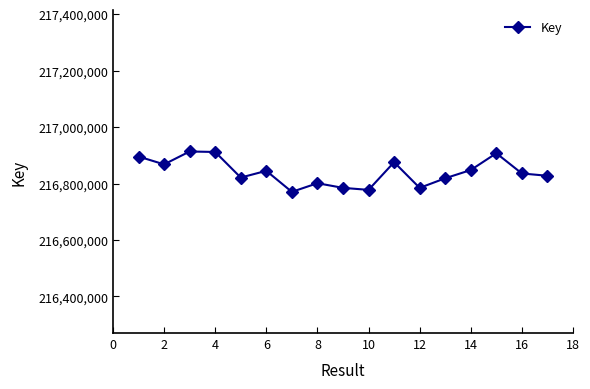

How many interior local peaks (higher than both neighbors) does the data have?

5